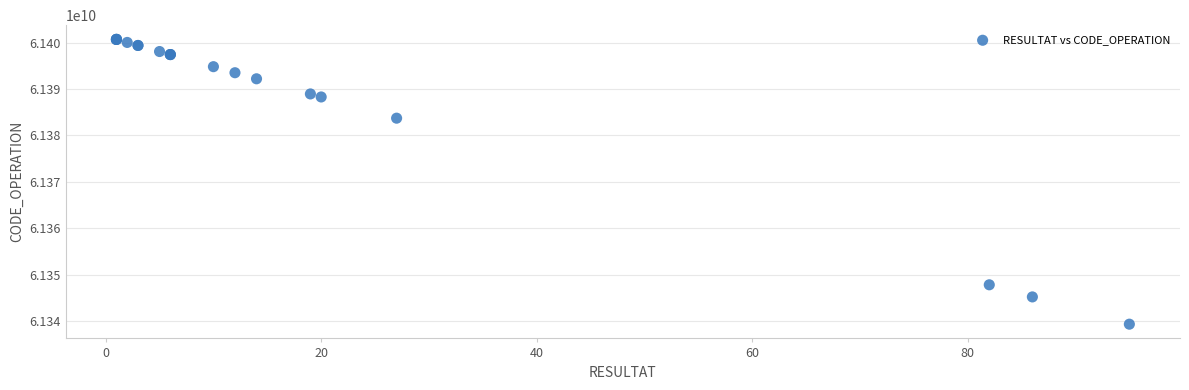

What Y value in the scatter plot is closest to 61370002015?

61383712334.6